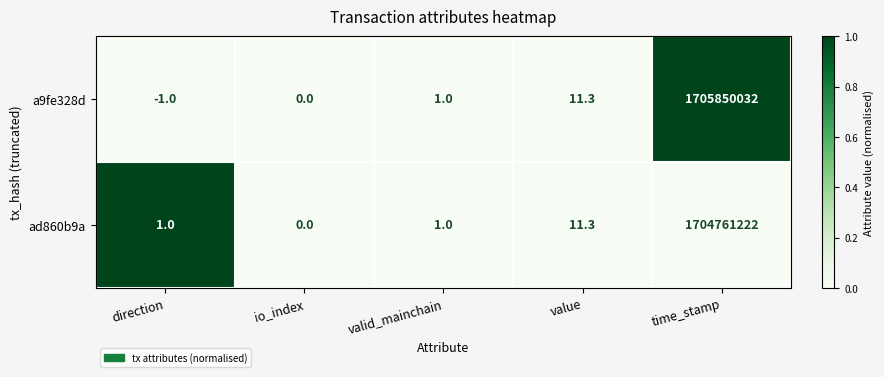

Is the value of a9fe328d at io_index greater than the value of ad860b9a at valid_mainchain?

No